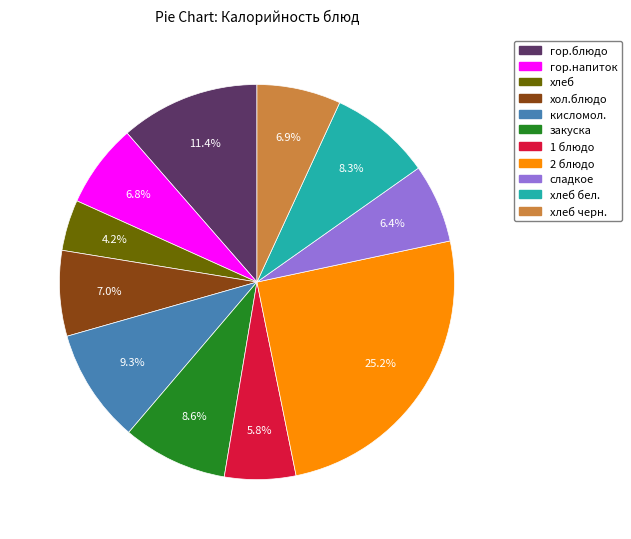

How much of the chart is everything except хол.блюдо?

93.0%